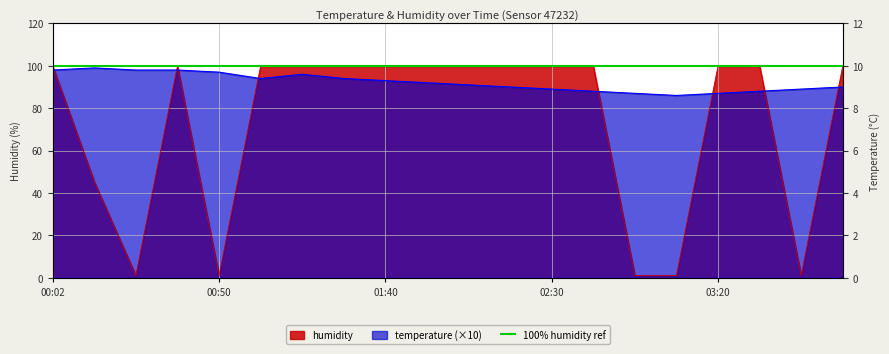

How many data points in humidity are above 99?

14